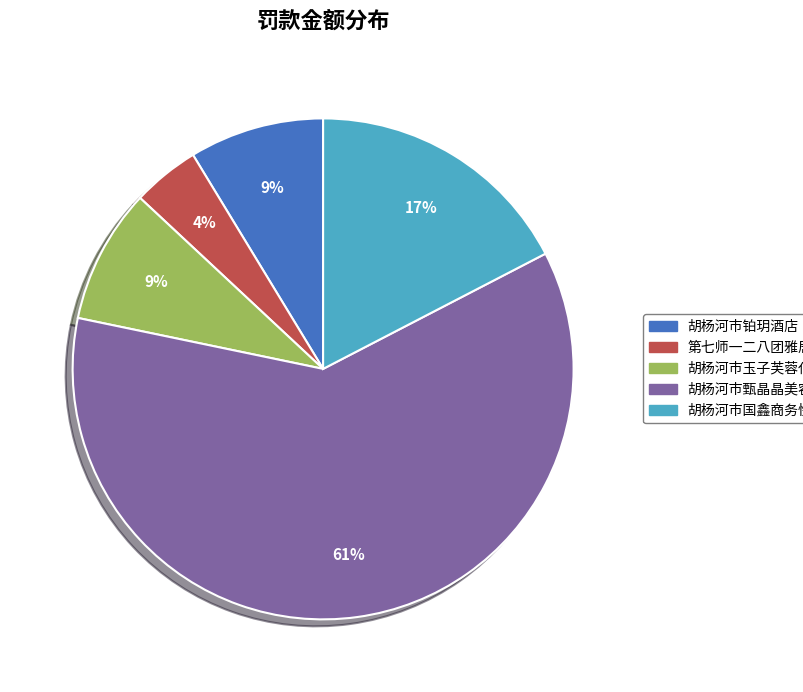

Is the sum of 第七师一二八团雅居宾馆 and 胡杨河市国鑫商务快捷宾馆 greater than half?

No